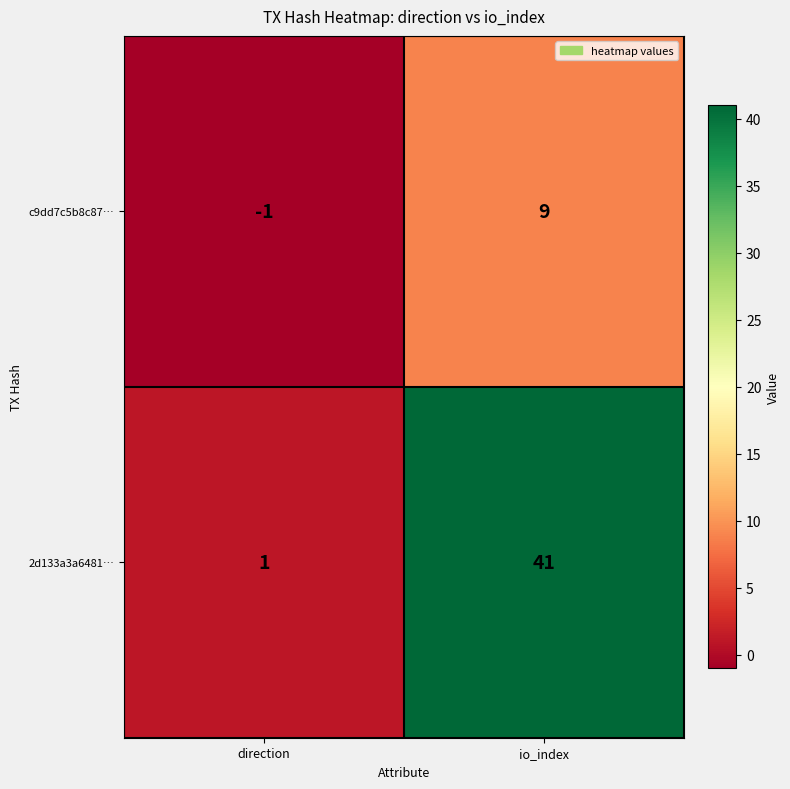

What is the average value of the c9dd7c5b8c87… series?

4